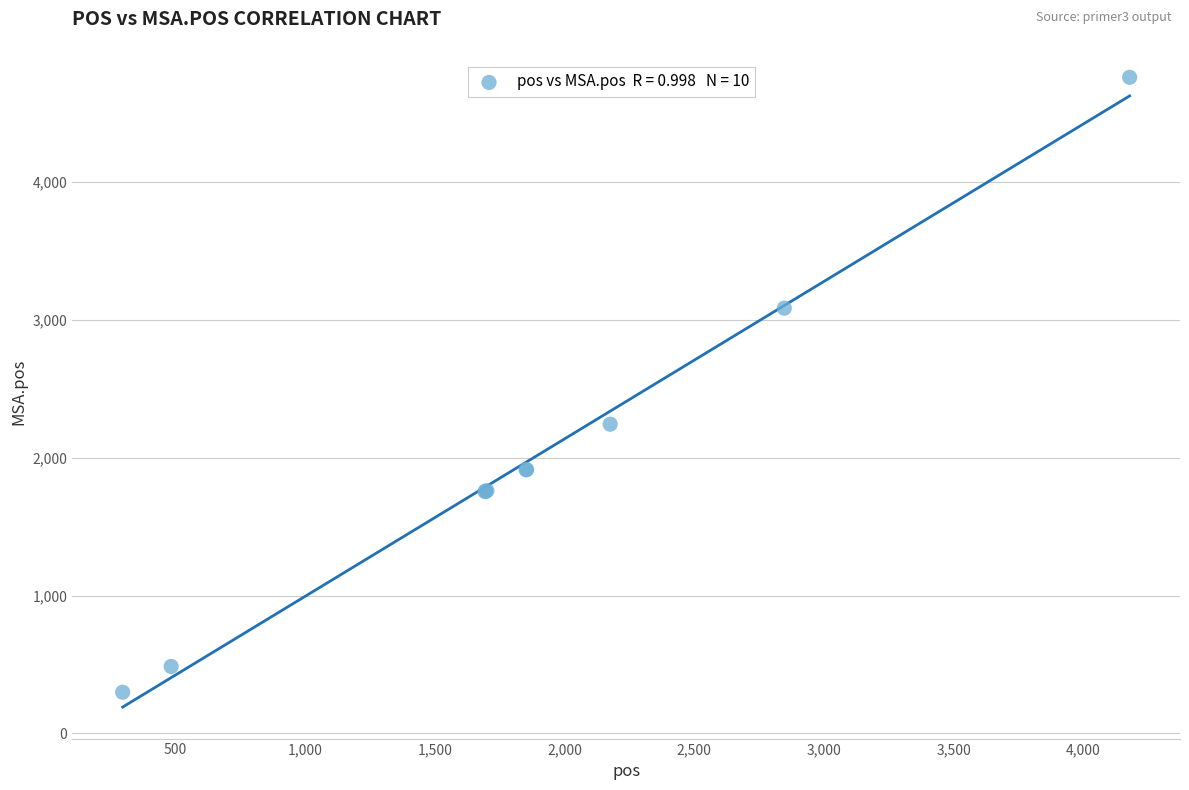

What Y value in the scatter plot is closest to 2530?

2244